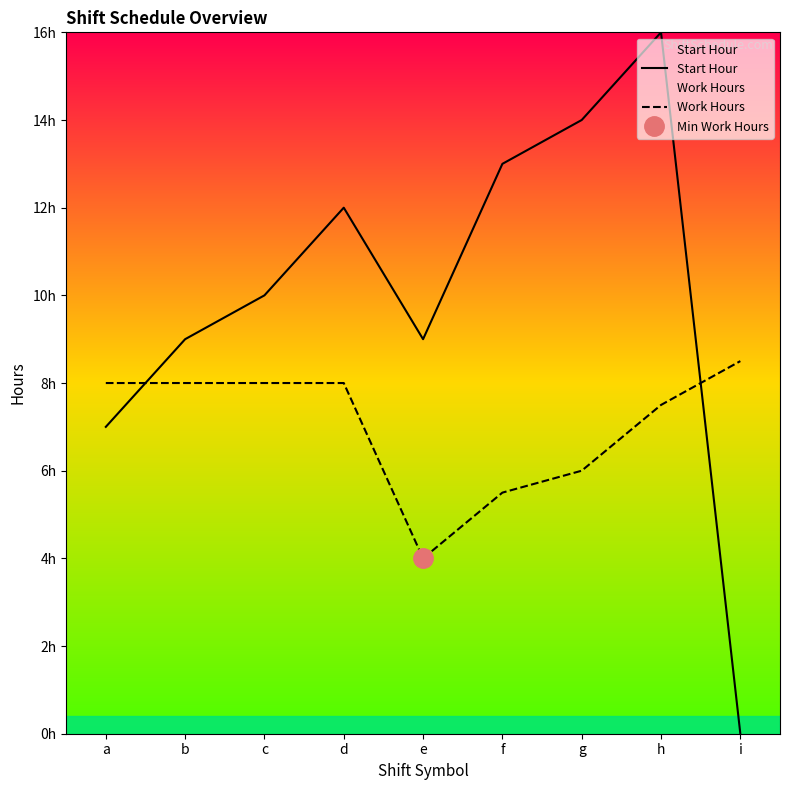

What is the total value across all series at h?

23.5